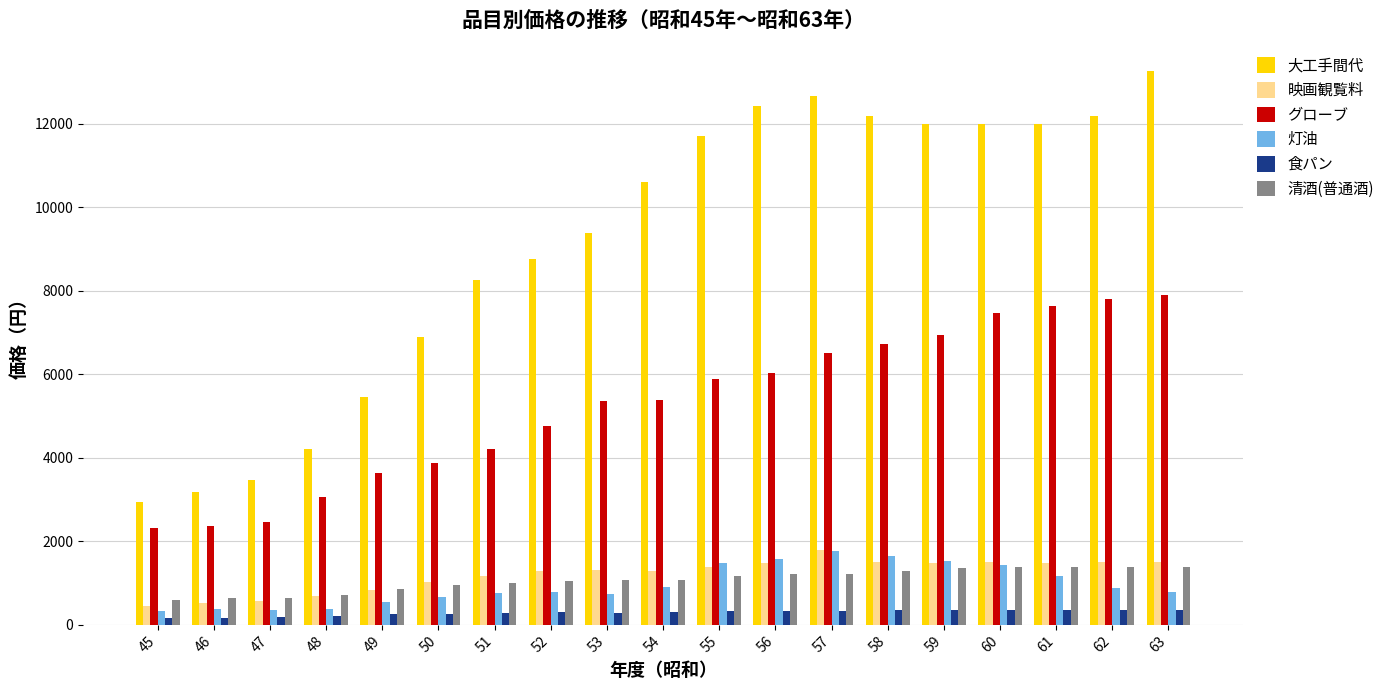

Which series has the largest total across all categories?

大工手間代